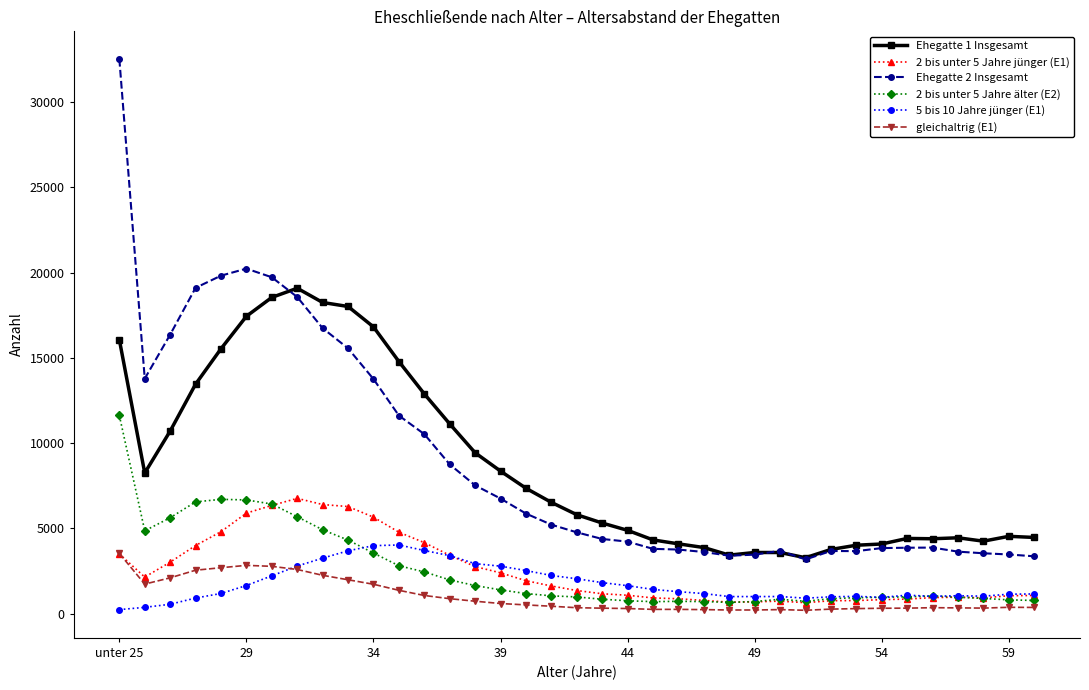

Which series has the largest range (max minus min)?

Ehegatte 2 Insgesamt